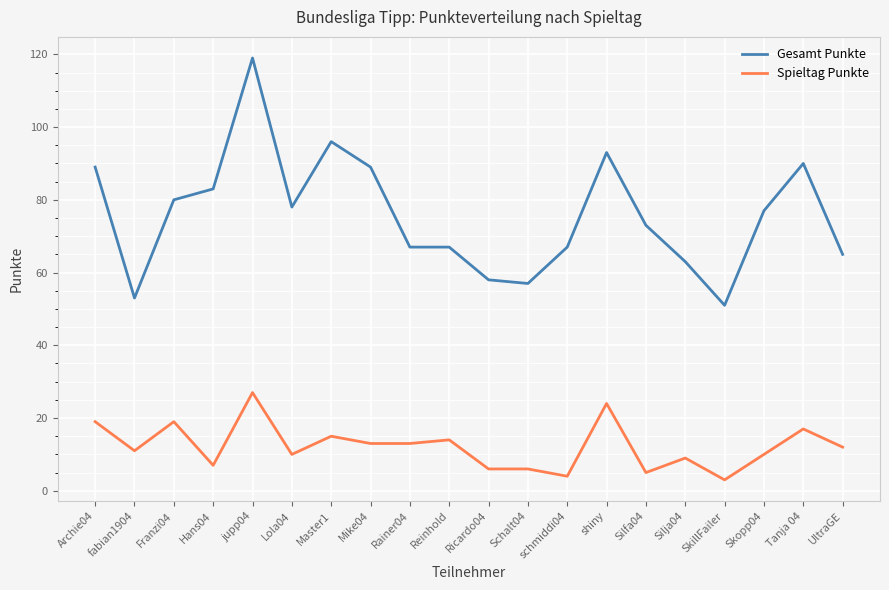

Reading left to right, list all the values displayed in this chart.

Gesamt Punkte: Archie04=89	fabian1904=53	Franzi04=80	Hans04=83	jupp04=119	Lola04=78	Master1=96	Mike04=89	Rainer04=67	Reinhold=67	Ricardo04=58	Schalt04=57	schmiddi04=67	shiny=93	Silfa04=73	Silja04=63	SkillFailer=51	Skopp04=77	Tanja 04=90	UltraGE=65
Spieltag Punkte: Archie04=19	fabian1904=11	Franzi04=19	Hans04=7	jupp04=27	Lola04=10	Master1=15	Mike04=13	Rainer04=13	Reinhold=14	Ricardo04=6	Schalt04=6	schmiddi04=4	shiny=24	Silfa04=5	Silja04=9	SkillFailer=3	Skopp04=10	Tanja 04=17	UltraGE=12